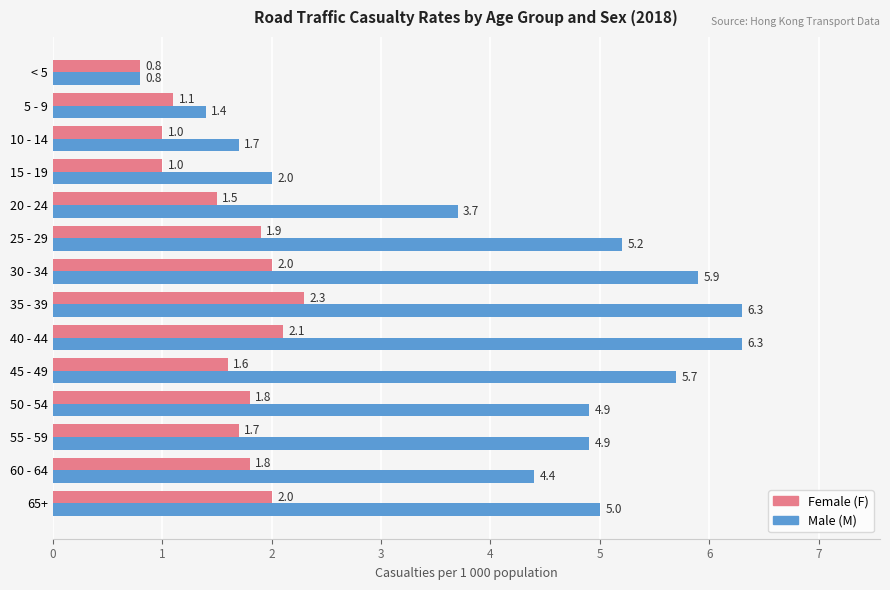

What is the maximum value shown in the chart?

6.3